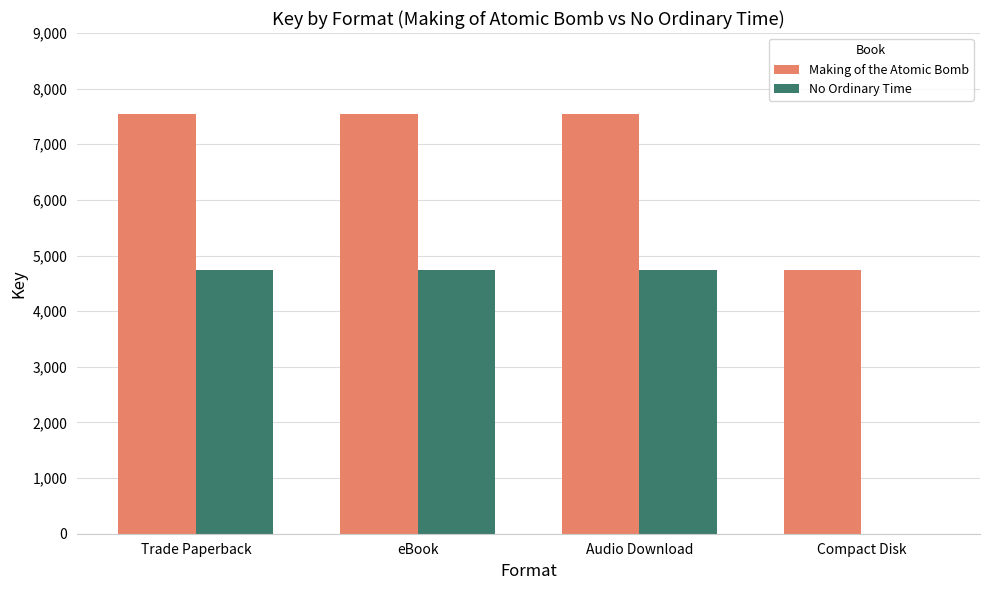

What is the maximum value for No Ordinary Time?

4734